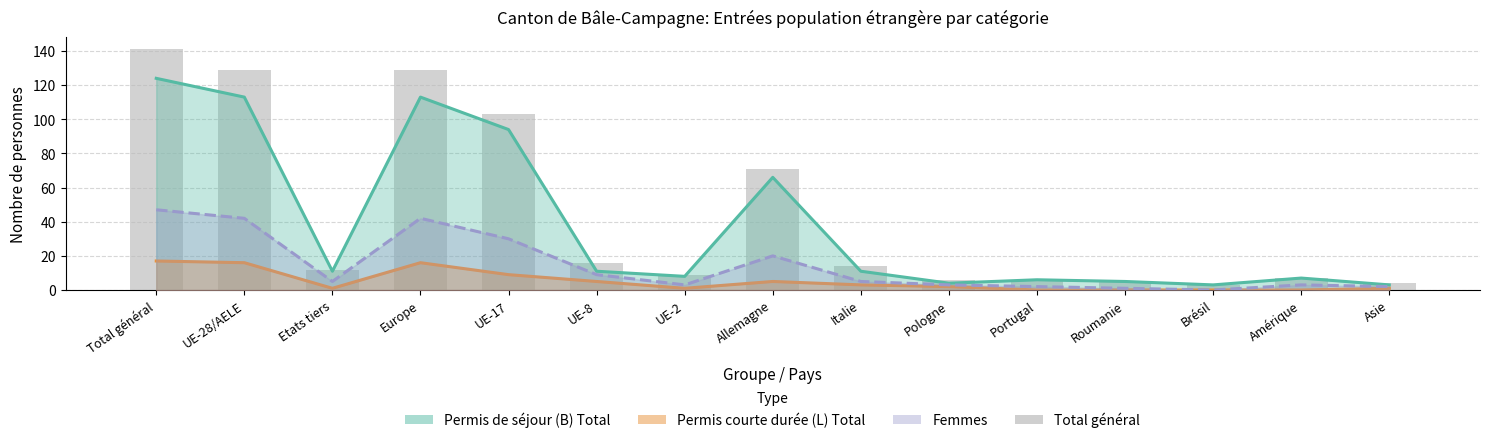

Reading right to left, extract all data points from this chart.

4	7	3	5	6	6	14	71	9	16	103	129	12	129	141